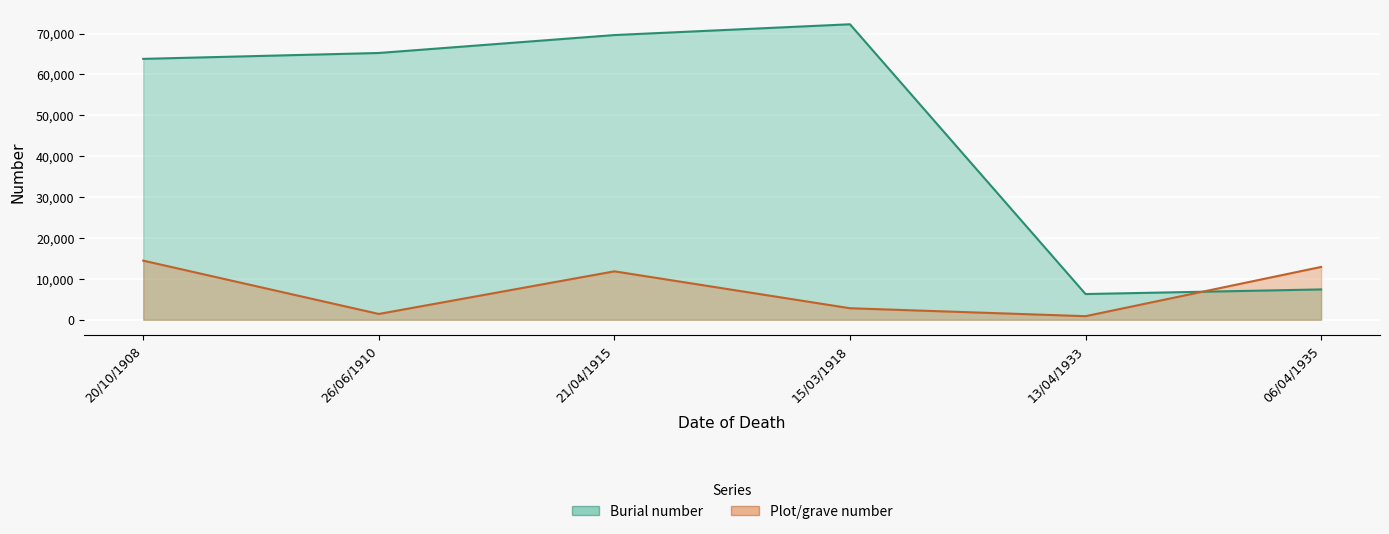

Rank the series by their maximum value, from highest to lowest.

Burial number, Plot/grave number